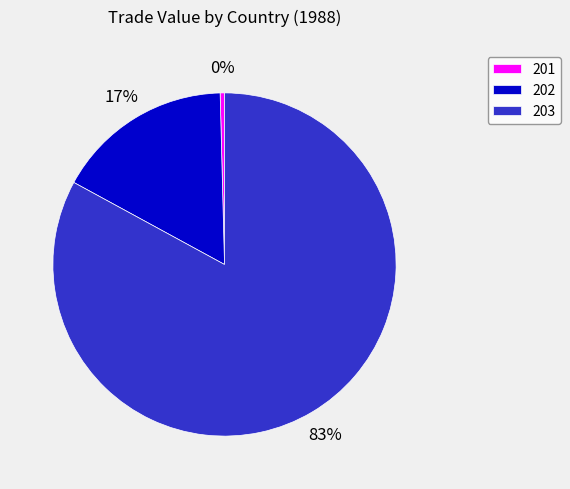

The 203 slice represents 83% of the pie. True or false?

True